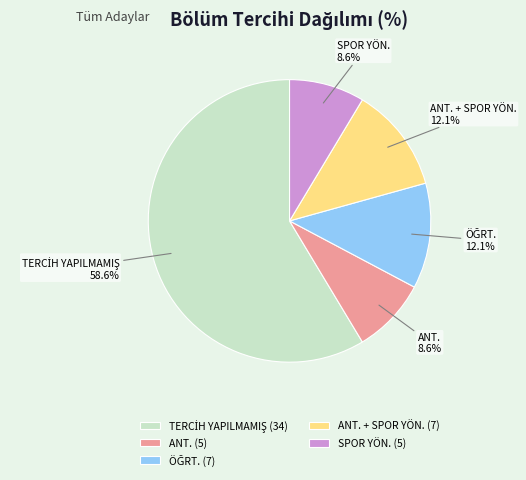

True or false: ANT. accounts for 9% of the total.

True